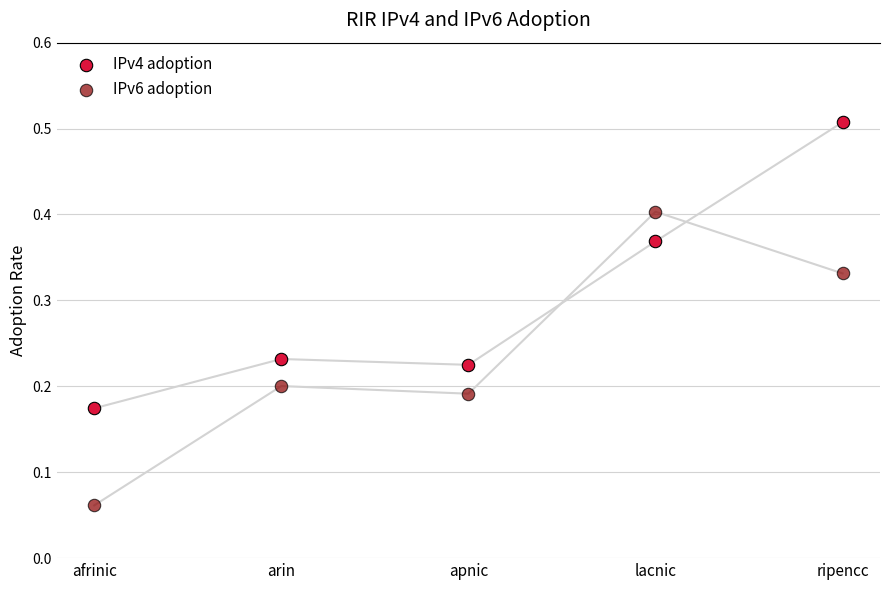

Which series reaches the minimum Y coordinate?

IPv6 adoption